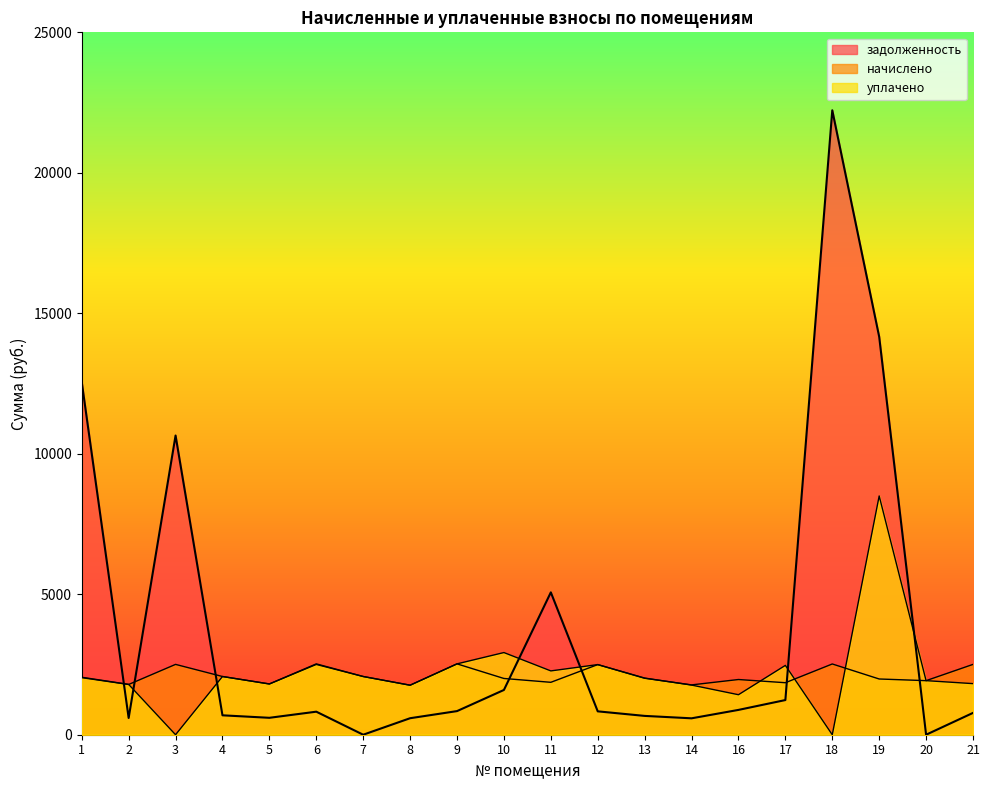

Is it true that начислено equals 699.6 at 5?

False